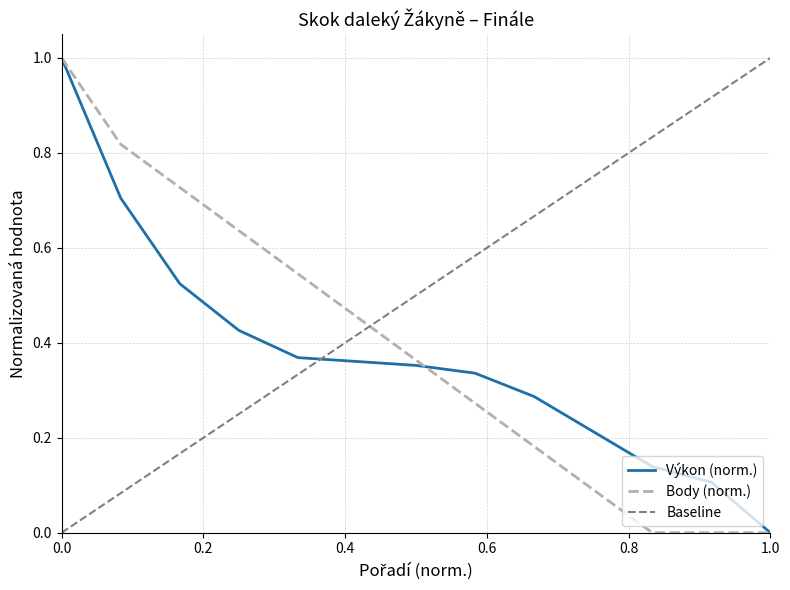

Is it true that Body (norm.) equals 1.0 at 0.0?

True